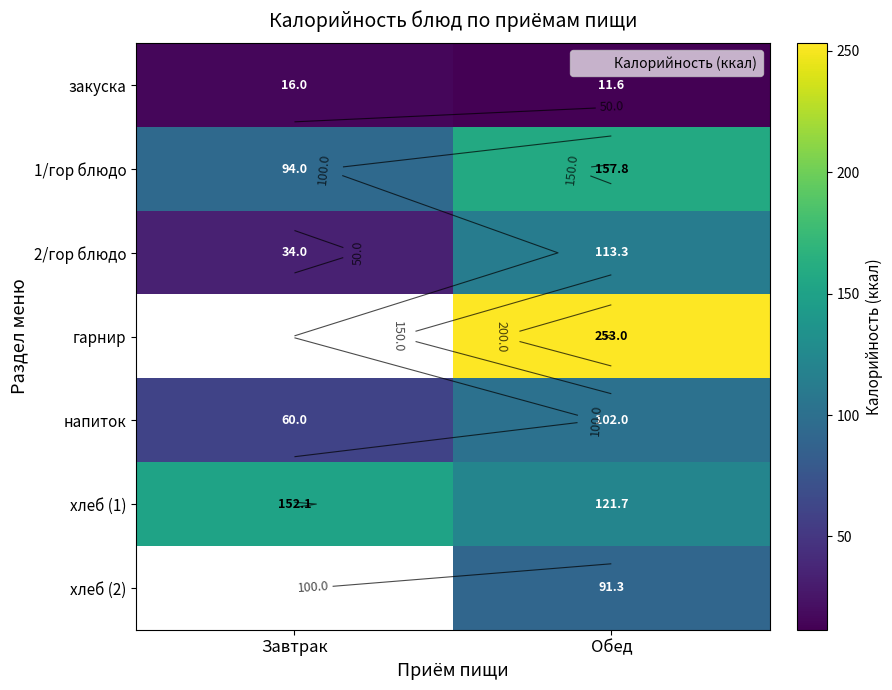

True or false: закуска has a value of 11.6 at Обед.

True